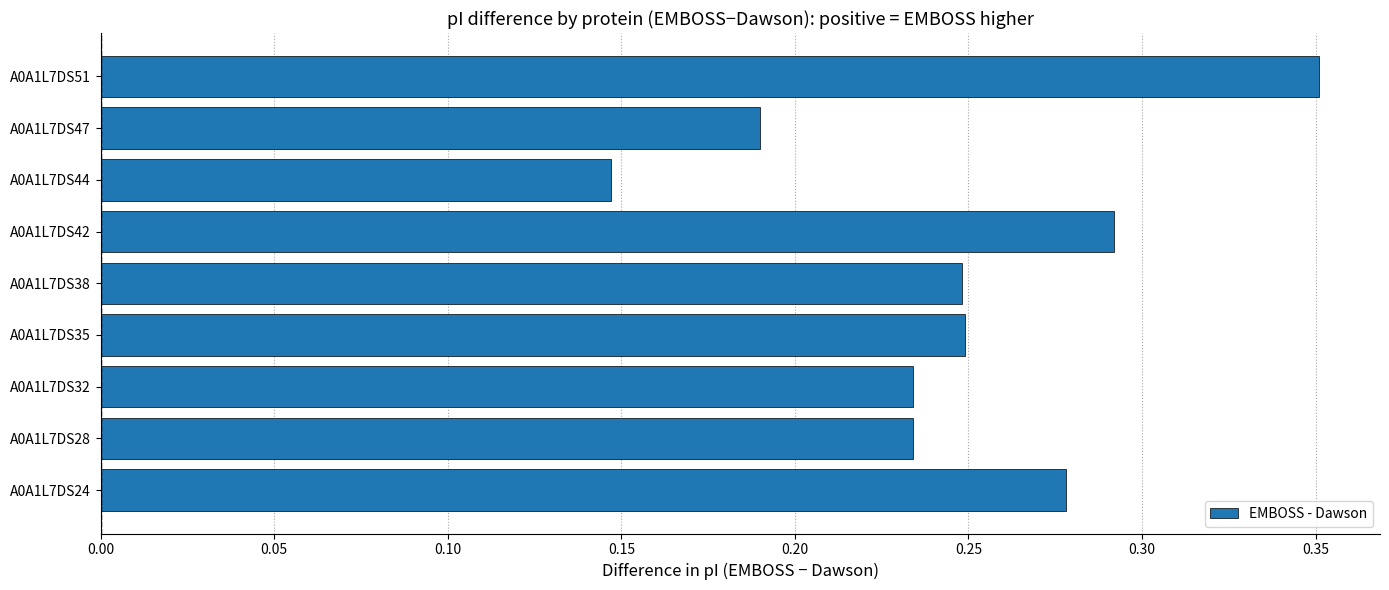

Between A0A1L7DS42 and A0A1L7DS32, which is larger?

A0A1L7DS42